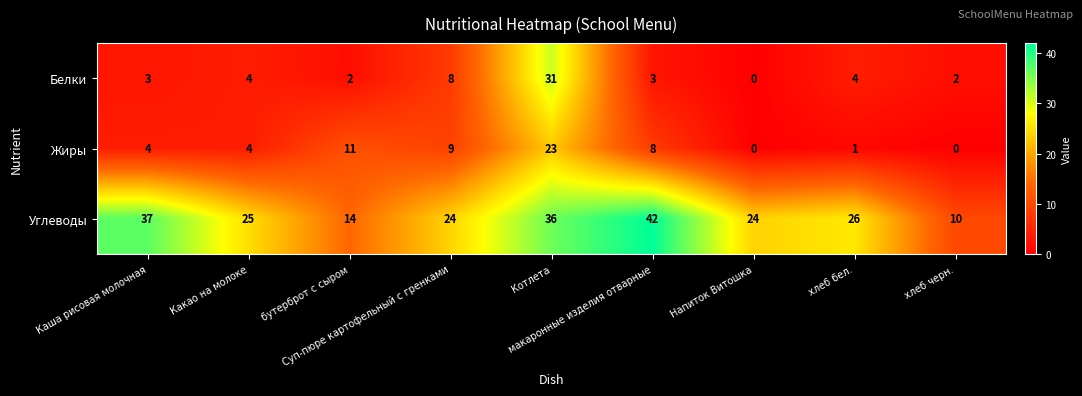

Which series has the largest range (max minus min)?

Углеводы